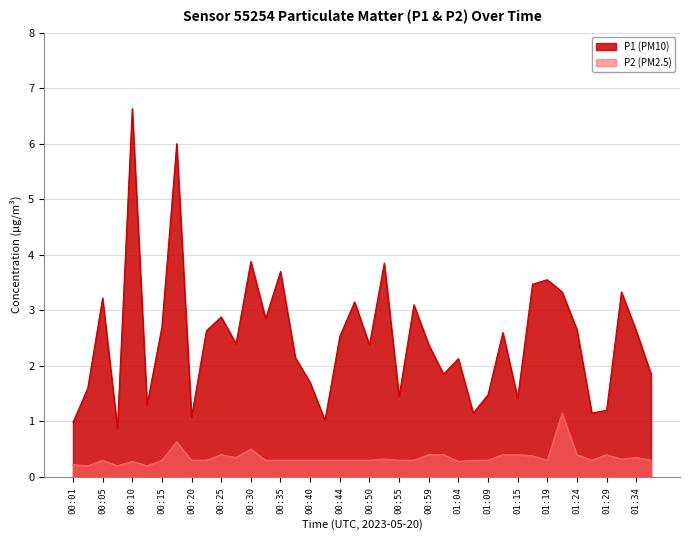

List the series in order of their overall mean, highest first.

P1, P2